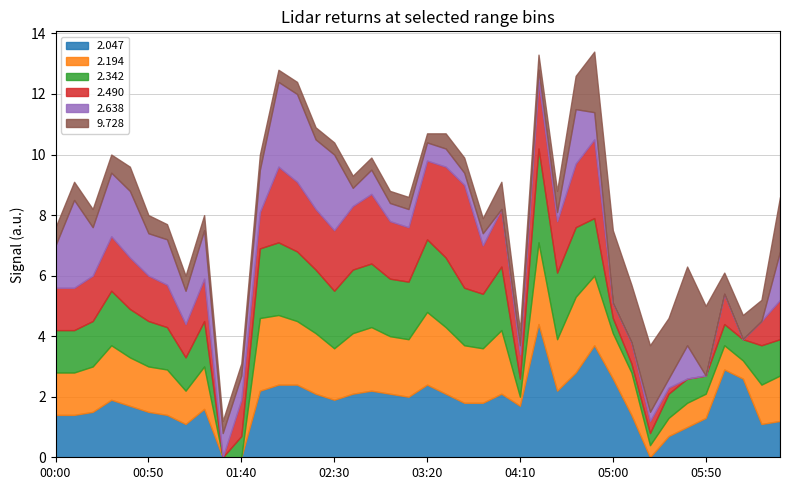

Is it true that 2.047 equals 0.6 at 04:10?

False